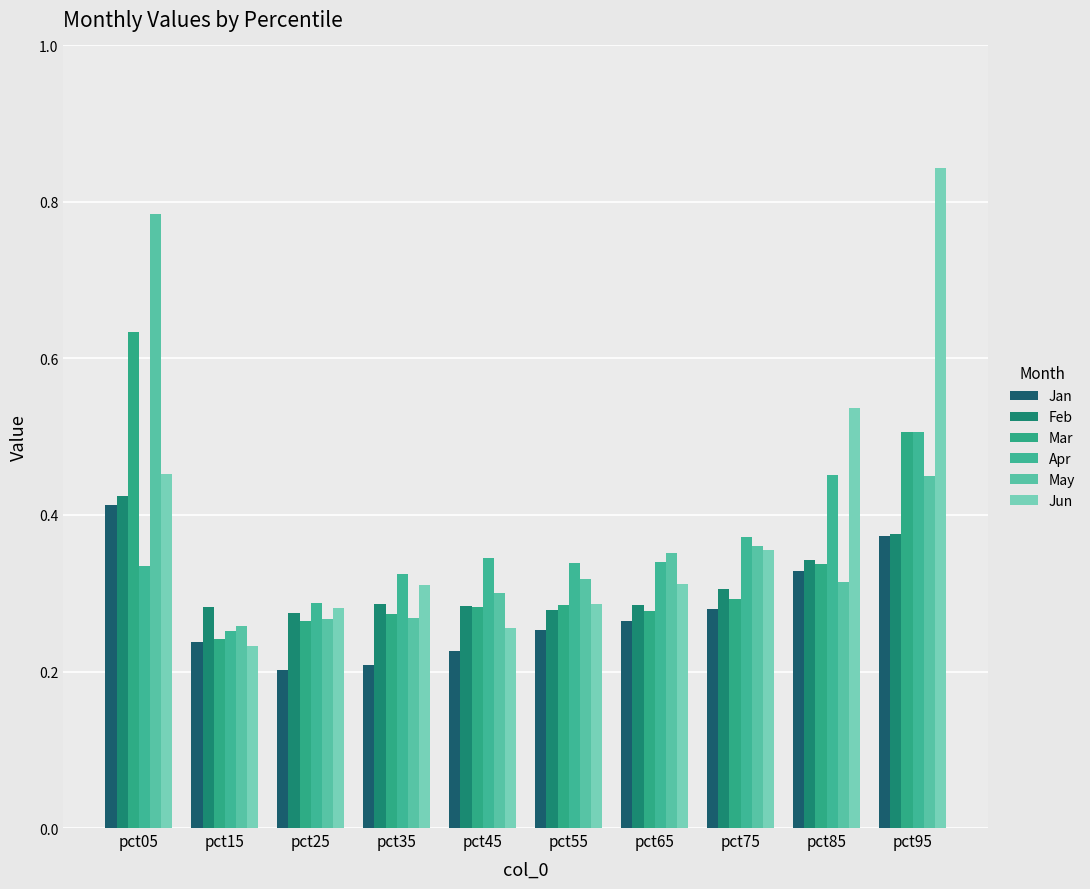

Are the bars horizontal?

No